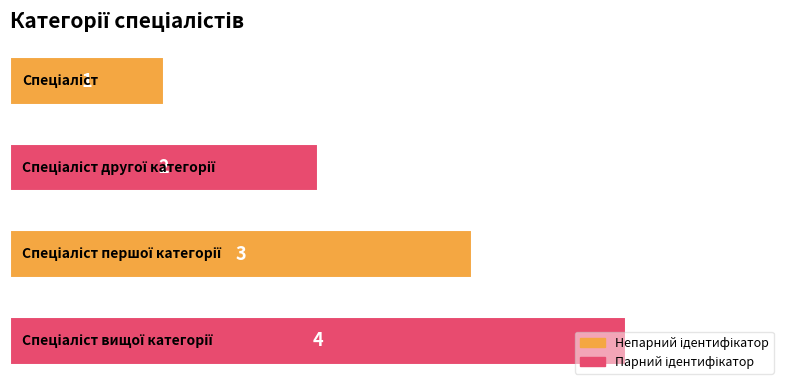

What is the value of the 3rd bar from the top?

3